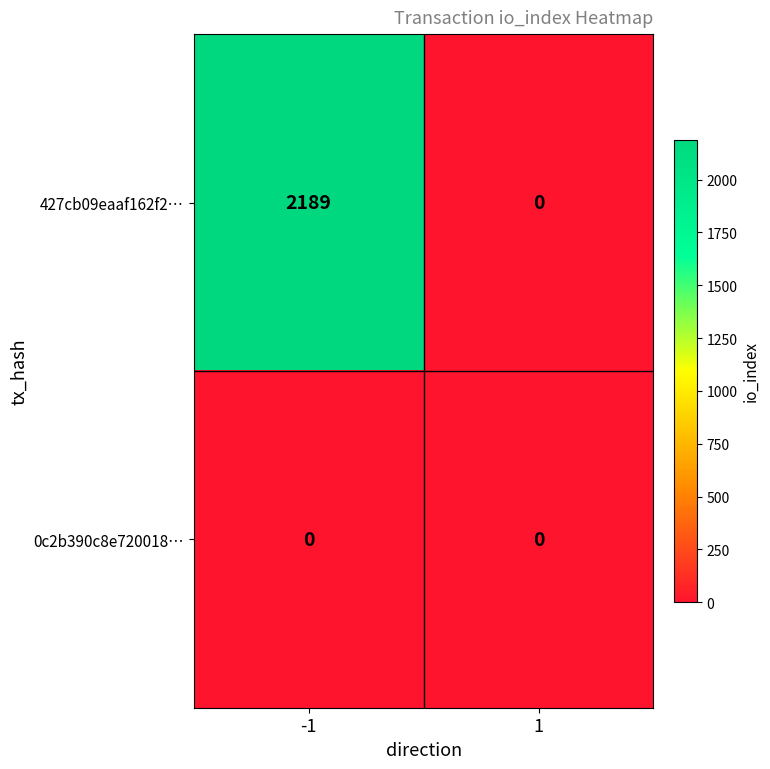

Reading right to left, transcribe all the data shown in this chart.

427cb09eaaf162f2…: 1=0	-1=2189
0c2b390c8e720018…: 1=0	-1=0